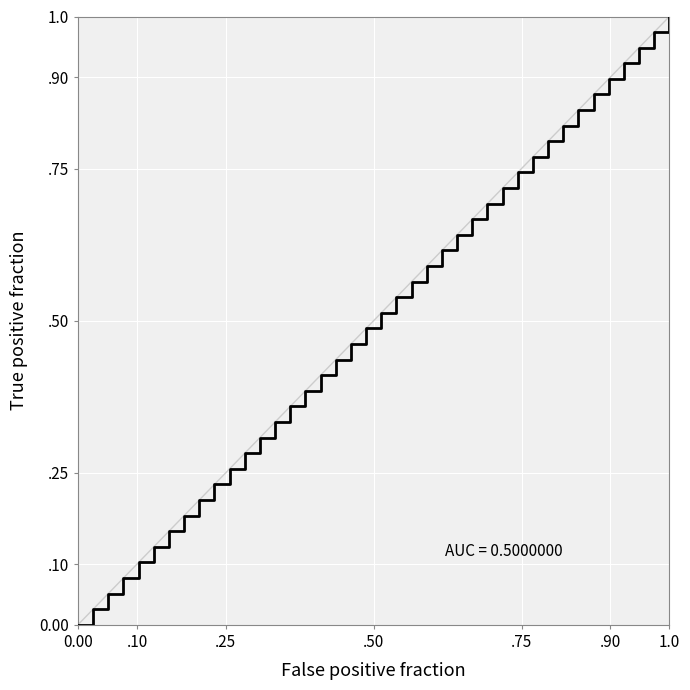

Is this an area chart (filled region under the line)?

No